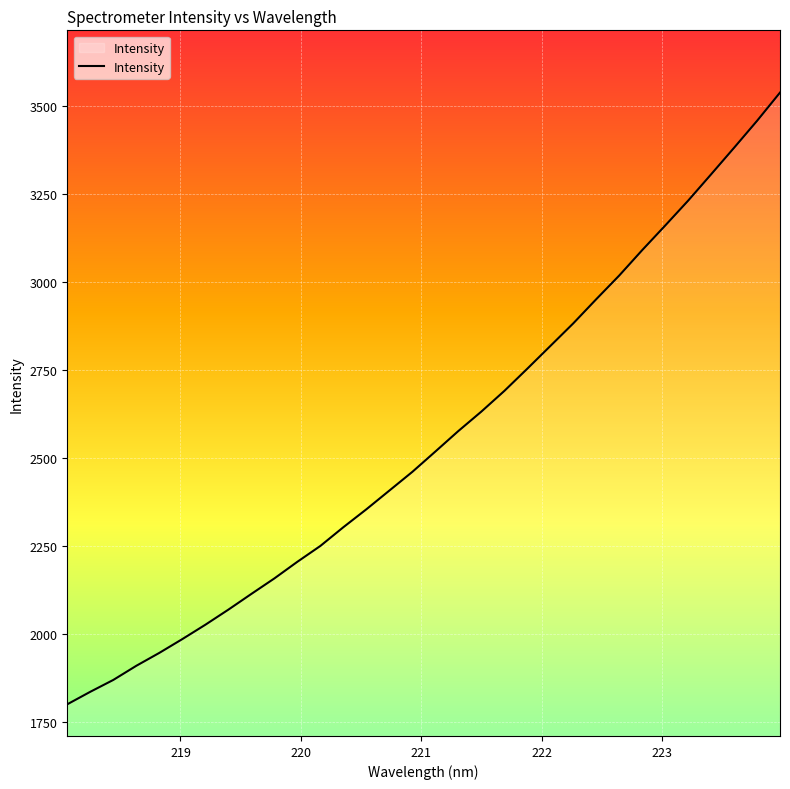

What is the smallest value displayed?

1800.0